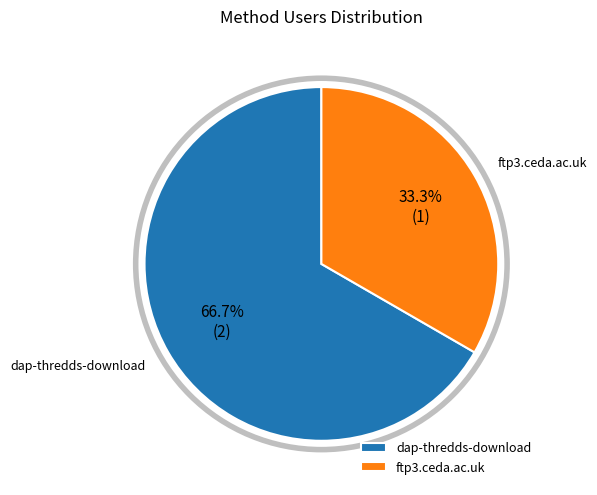

Rank the categories by value from lowest to highest.

ftp3.ceda.ac.uk, dap-thredds-download